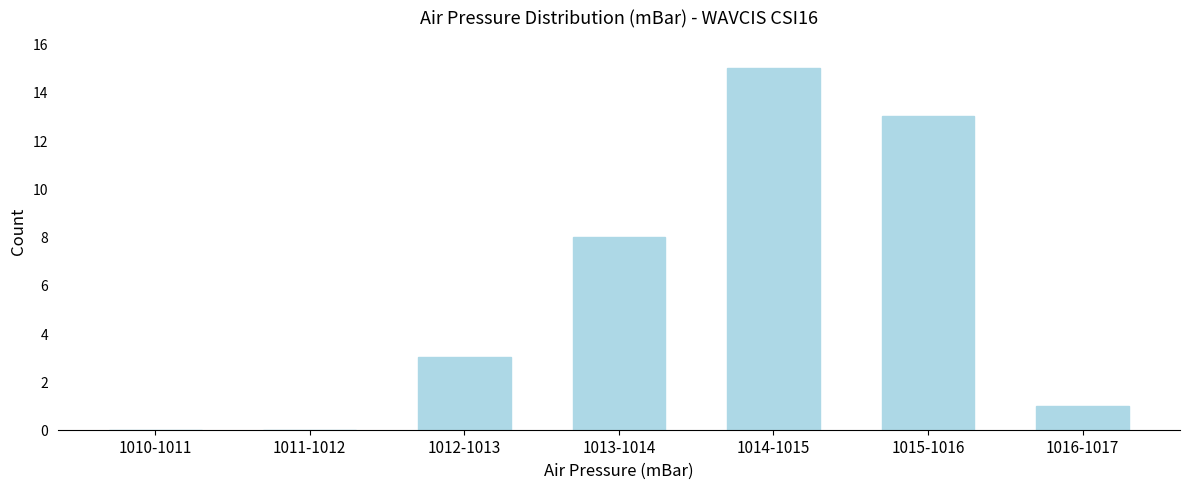

Reading left to right, extract all data points from this chart.

1010-1011=0	1011-1012=0	1012-1013=3	1013-1014=8	1014-1015=15	1015-1016=13	1016-1017=1